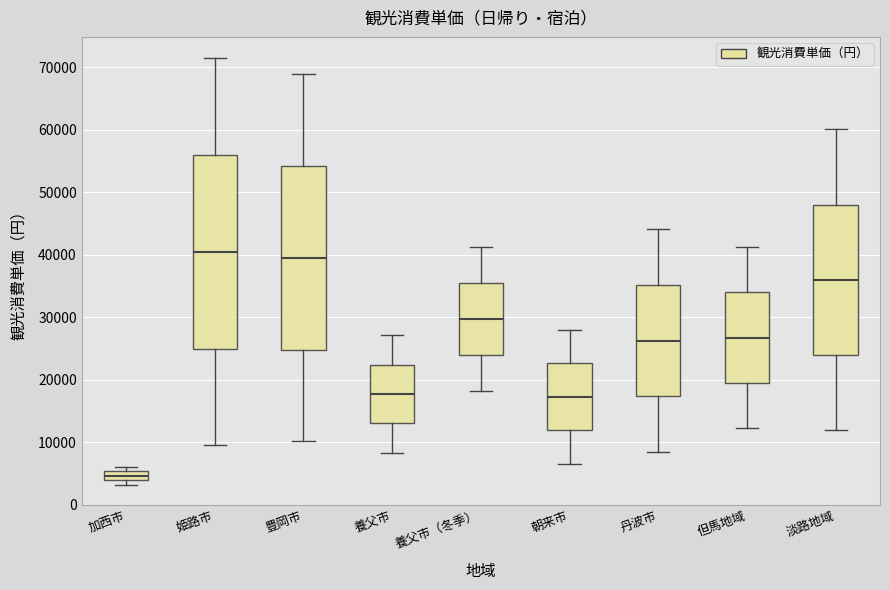

Where does the median line of the box for 養父市（冬季） sit on the y-axis? The values are not printed on the chart, so give them approximately, as read against the axis.

30000